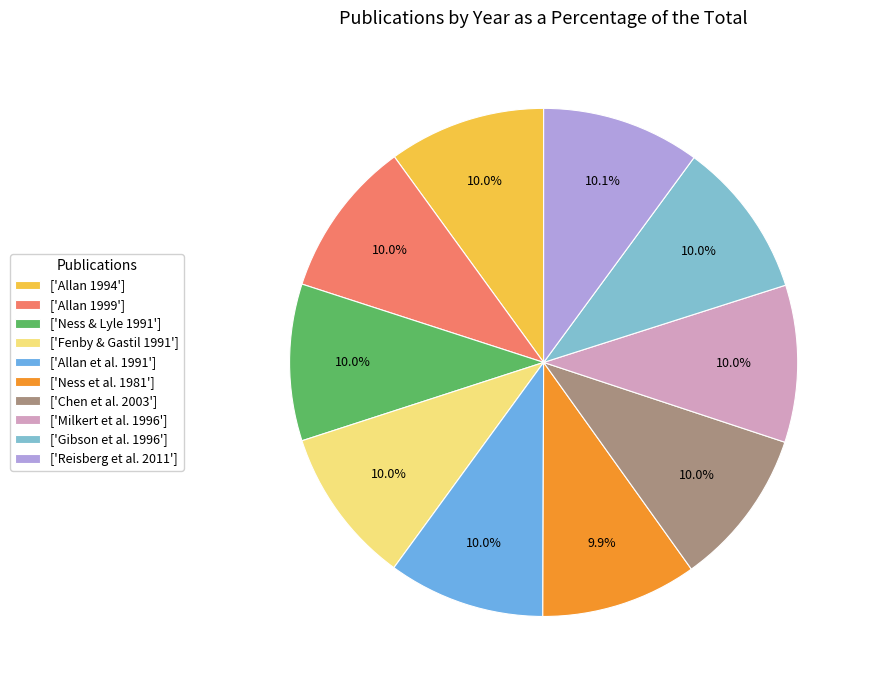

Is there any slice that represents more than half of the pie?

No